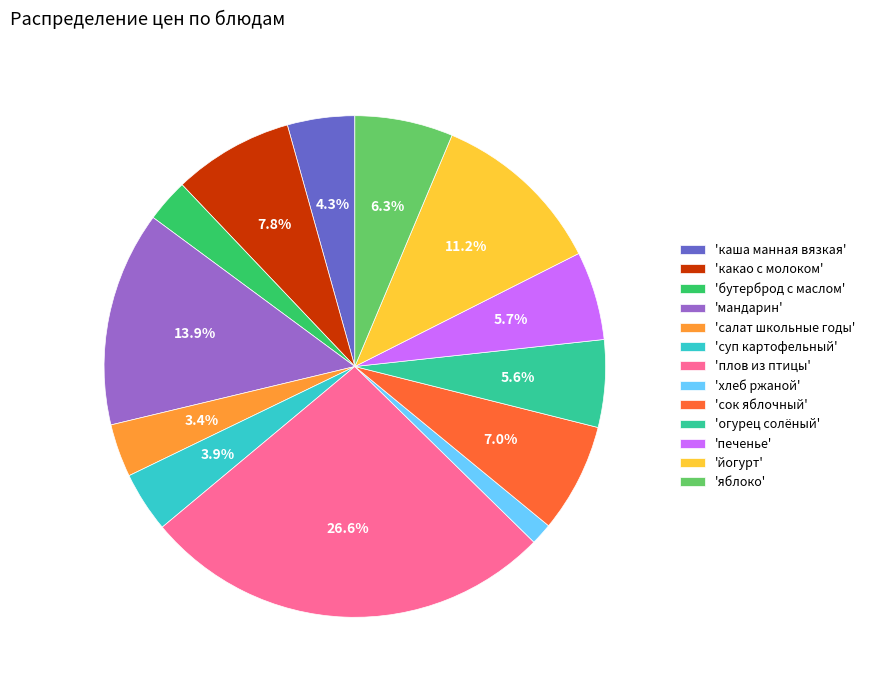

Count the number of slices in the pie.

13